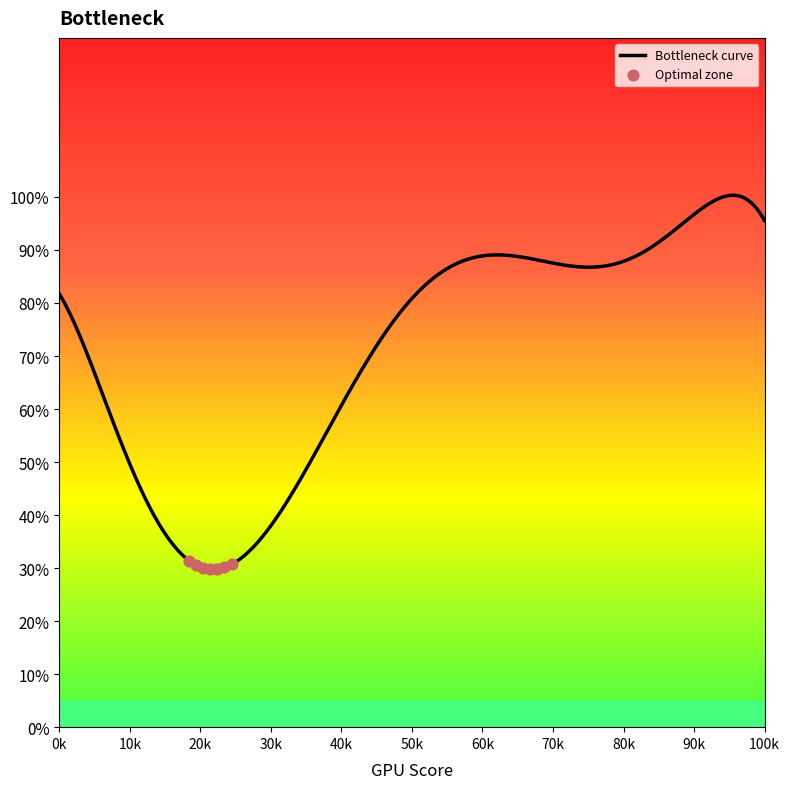

What is the minimum value shown in the chart?

29.8